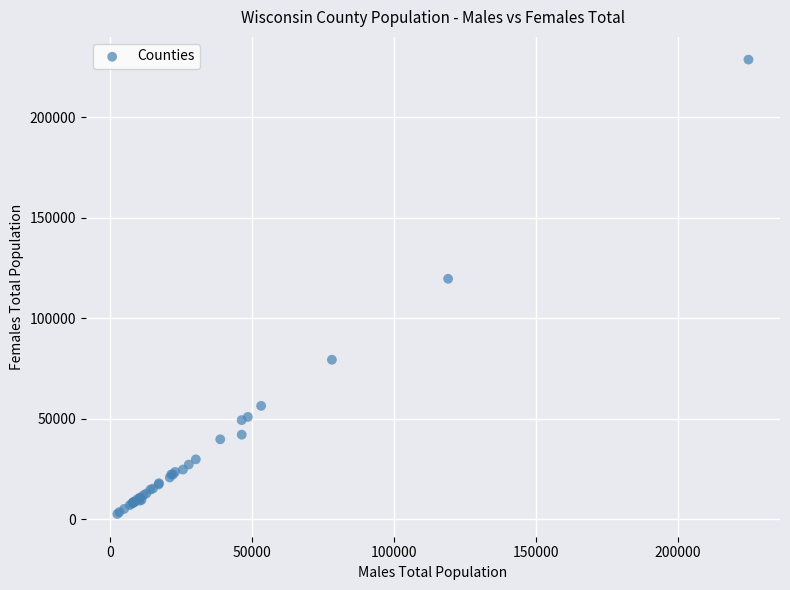

What Y value in the scatter plot is closest to 115622?

119613